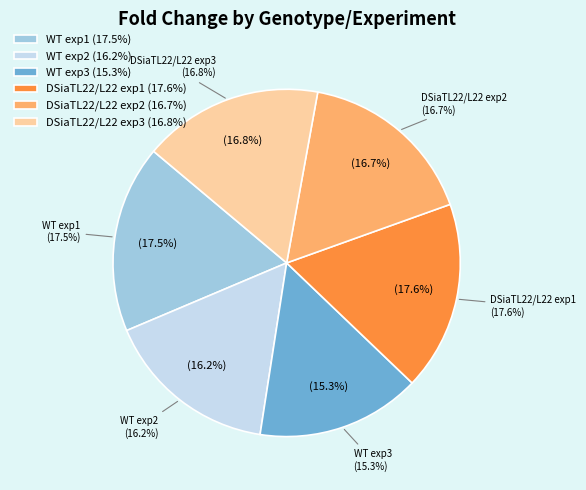

Which slice is the largest?

DSiaTL22/L22 exp1